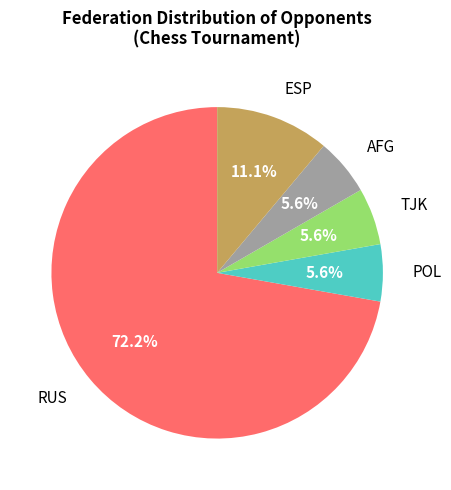

How many slices are in this pie chart?

5